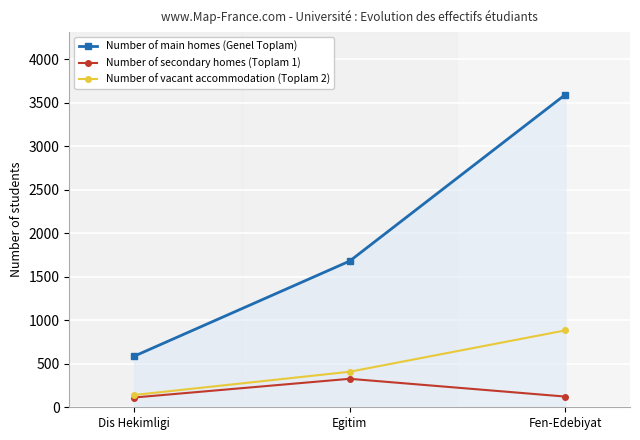

What is the total value across all series at Fen-Edebiyat?

4597